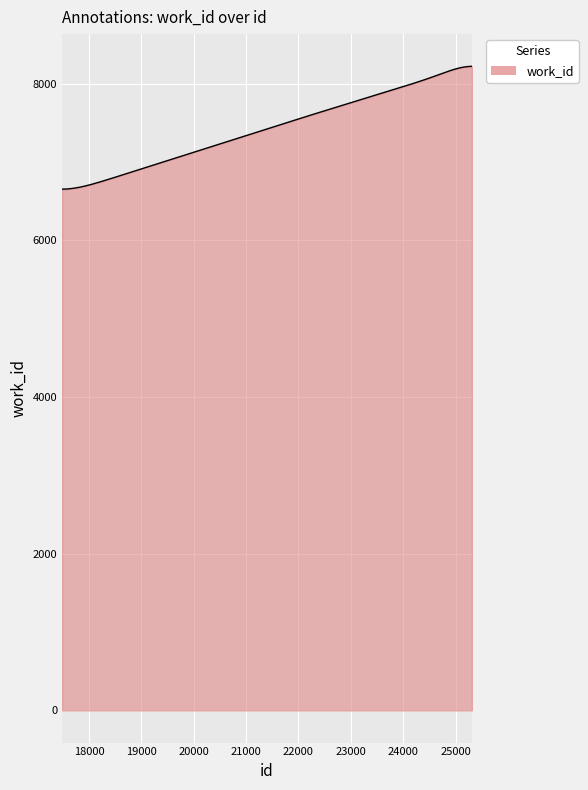

How many lines are shown in the chart?

1